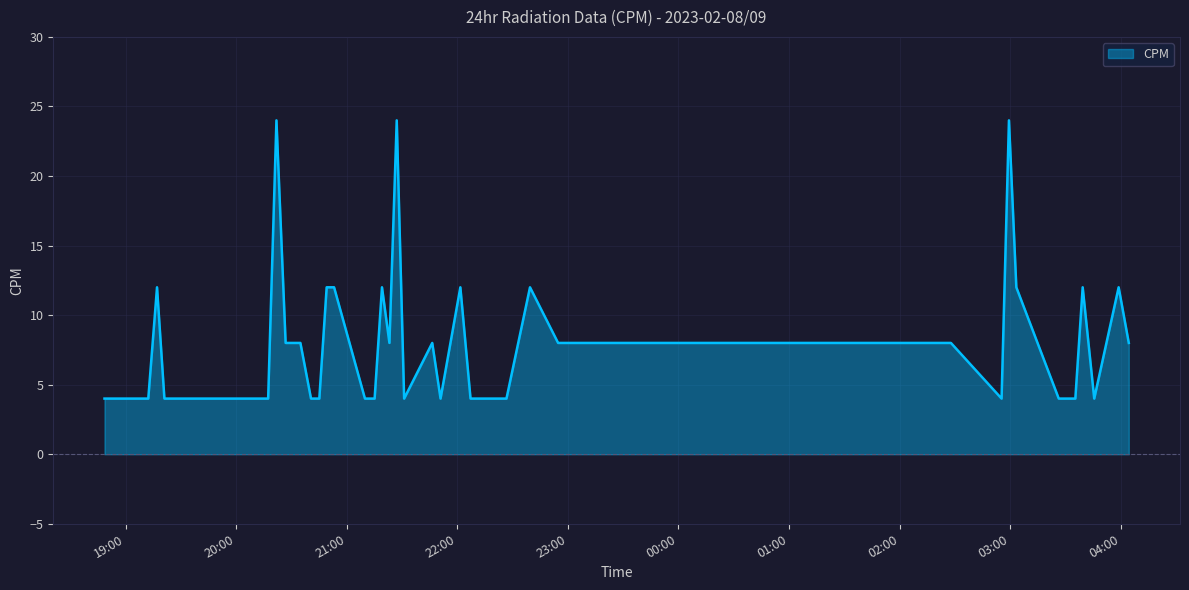

How many lines are shown in the chart?

1